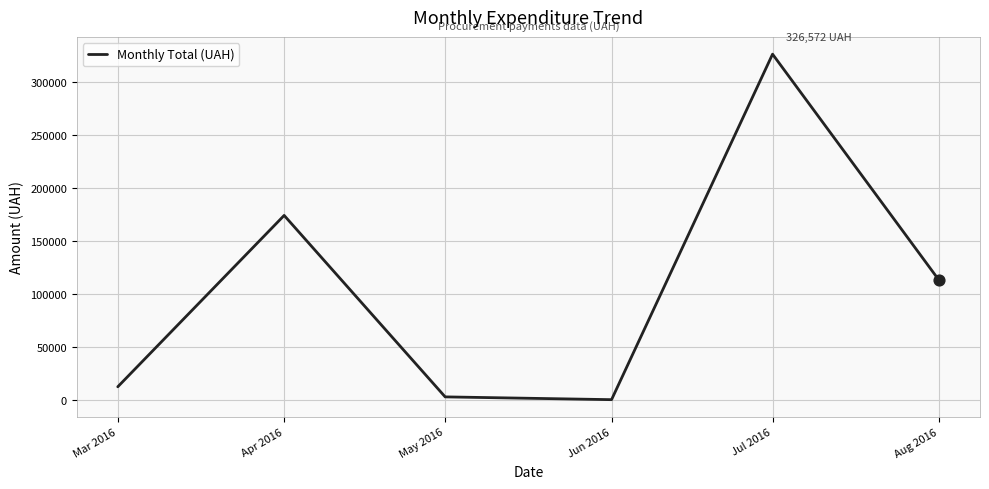

Approximately how many times larger is the value at May 2016 compared to Mar 2016?

0.3